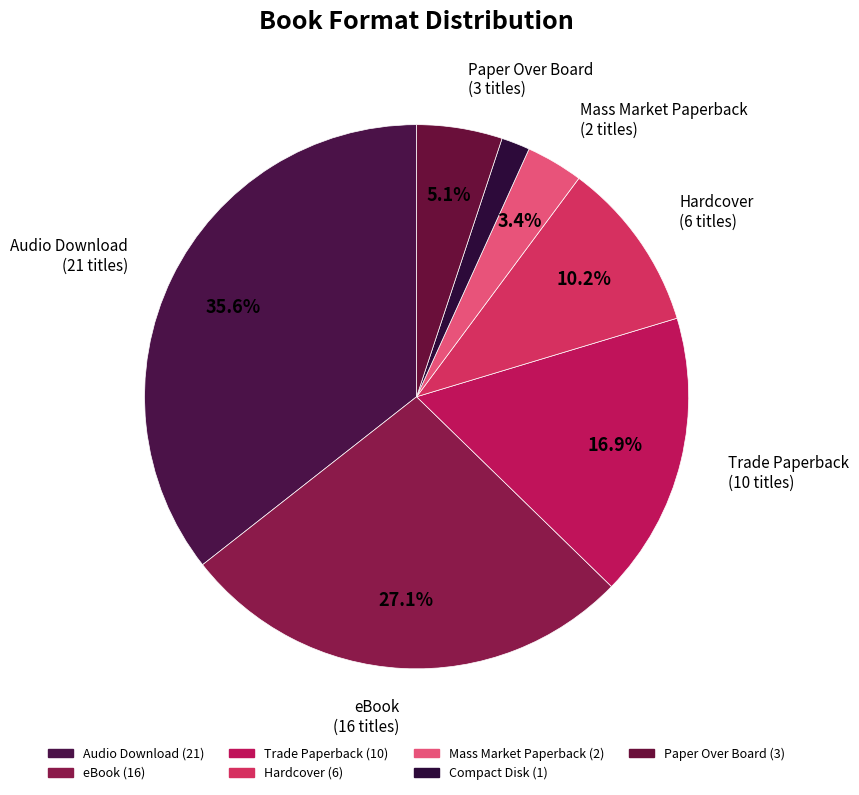

How many segments does this pie chart have?

7